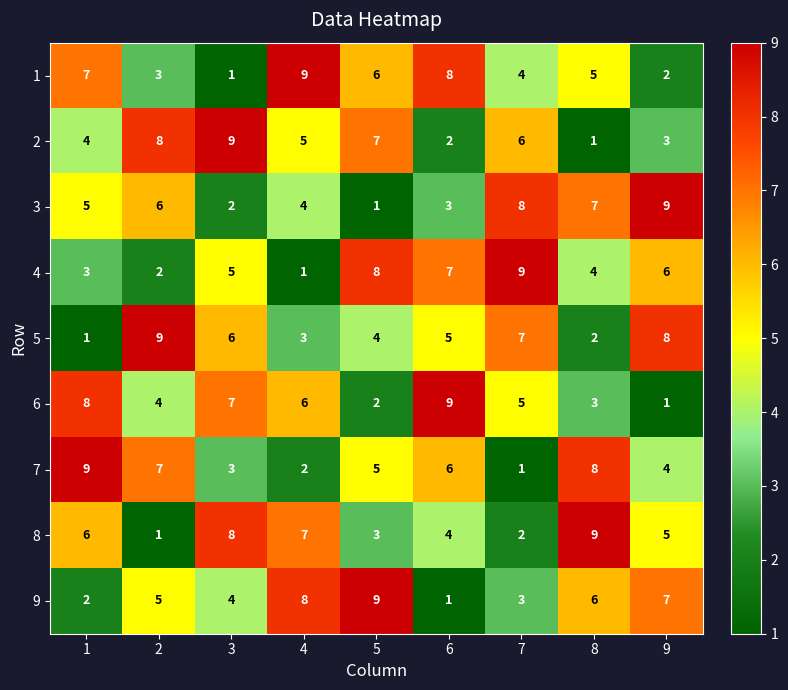

What is the difference between the 3 values at 1 and 3?

3